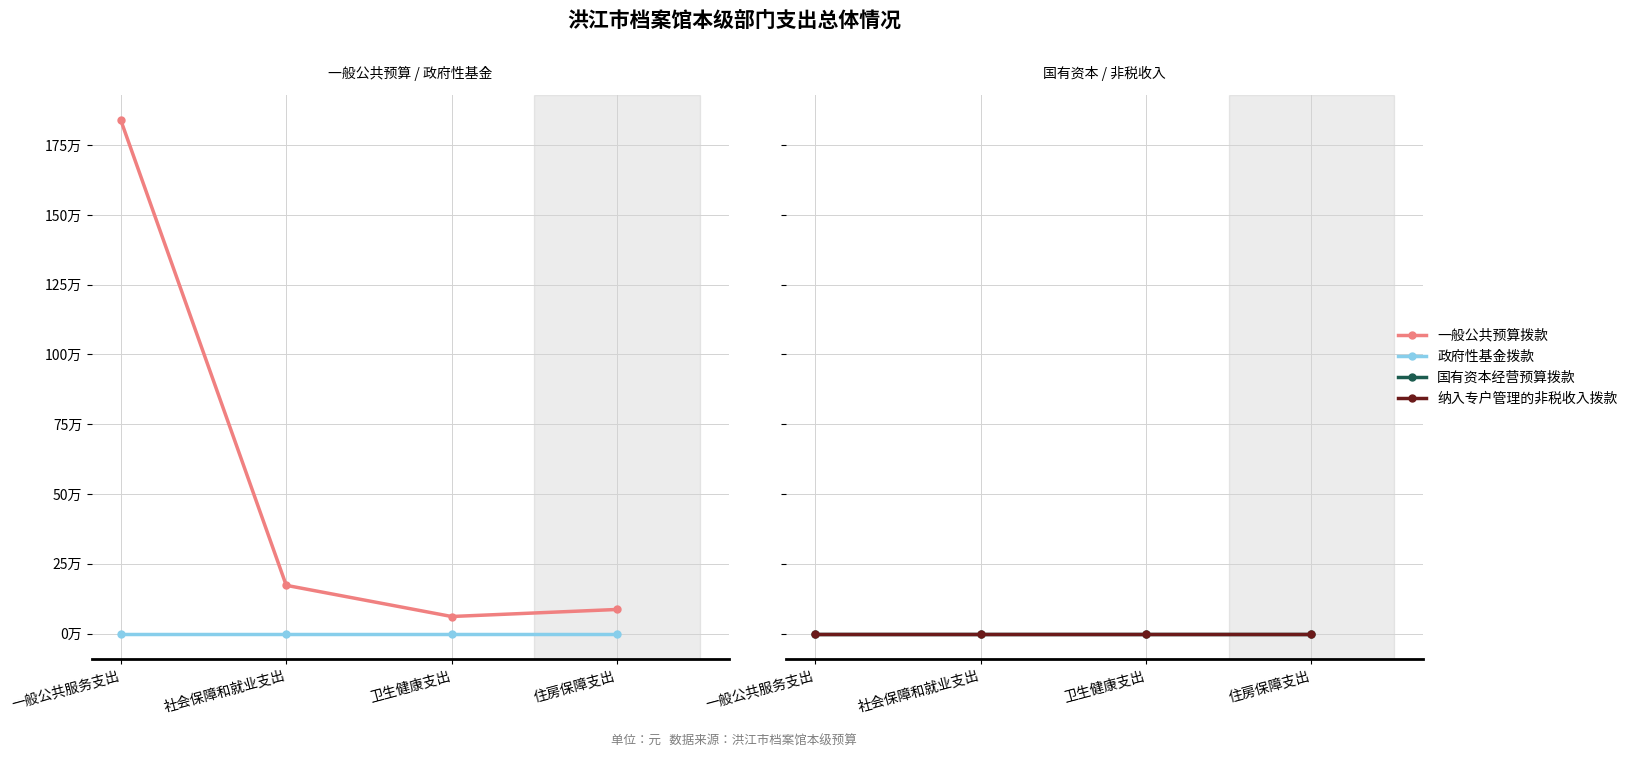

True or false: 政府性基金拨款 and 国有资本经营预算拨款 intersect in this chart.

False